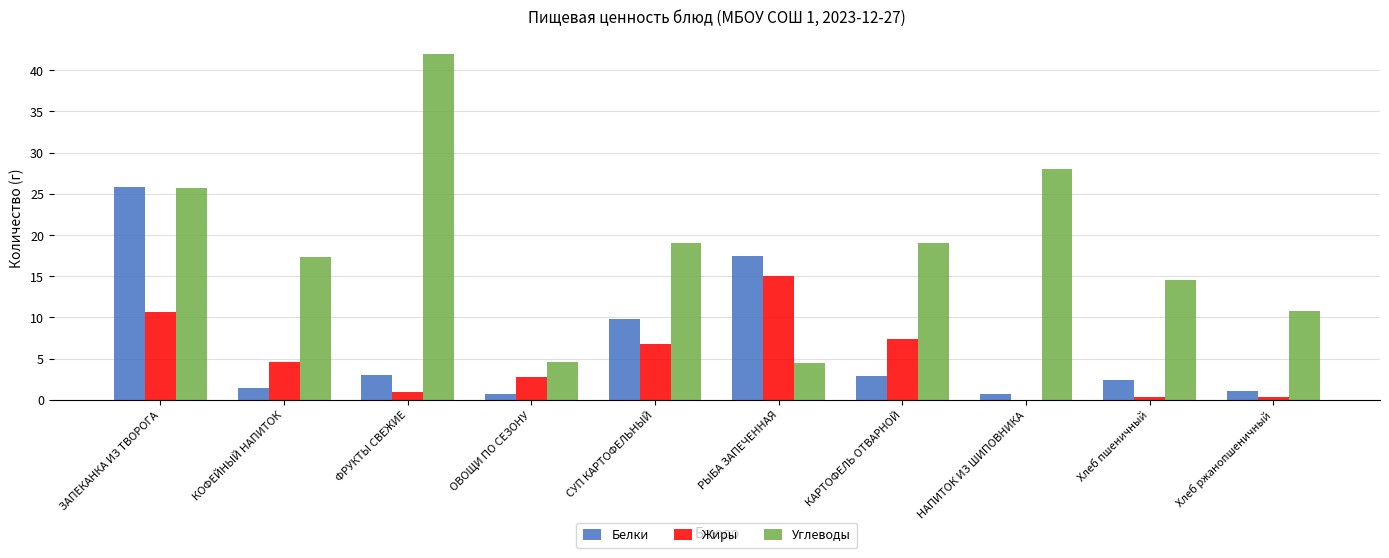

What is the approximate value of Белки at НАПИТОК ИЗ ШИПОВНИКА?

0.7